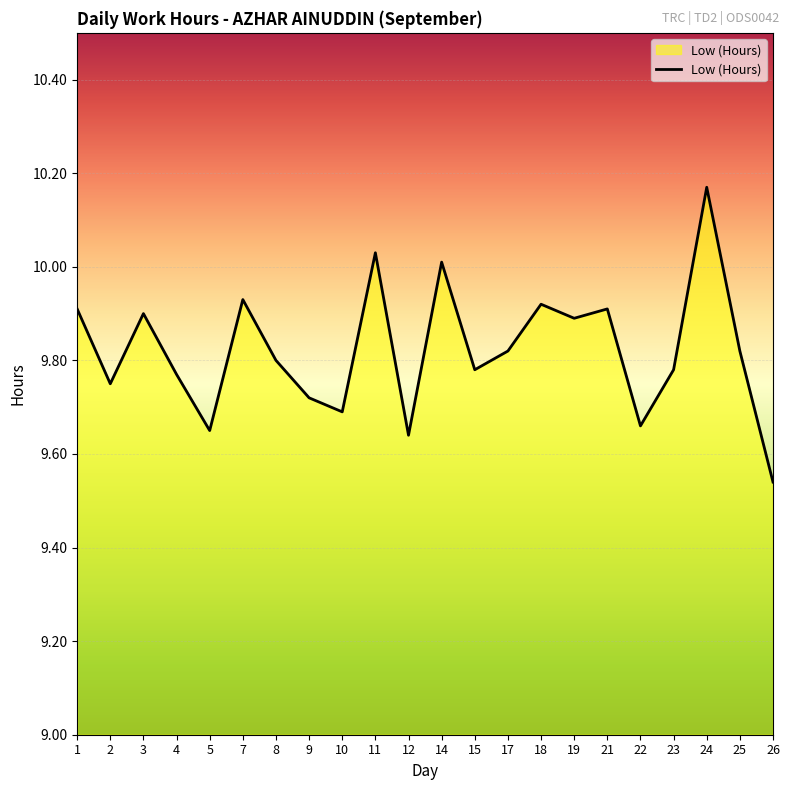

At which label is the value closest to 9?

26